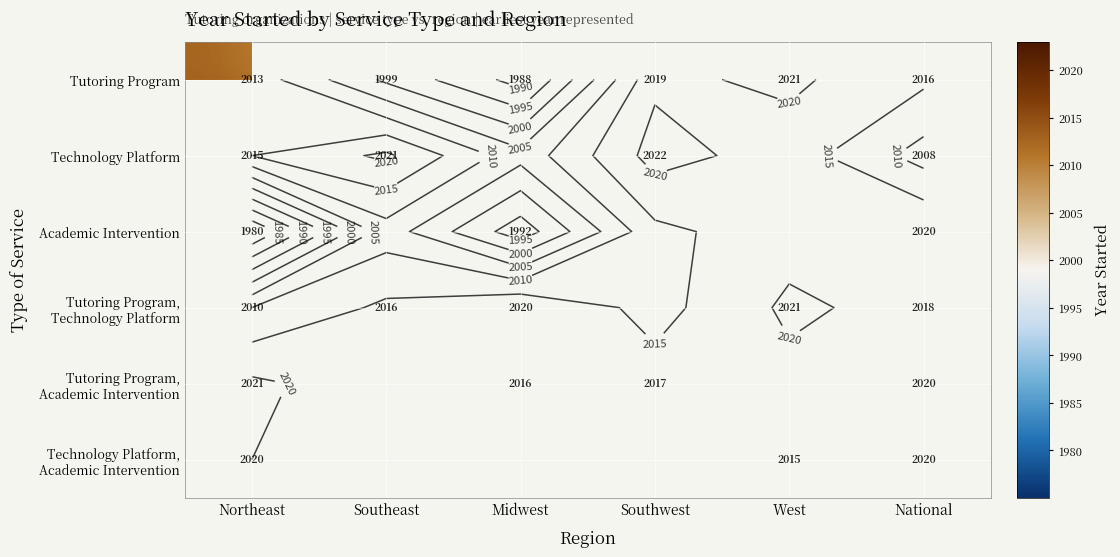

Which label corresponds to the largest value in the chart?

Southwest